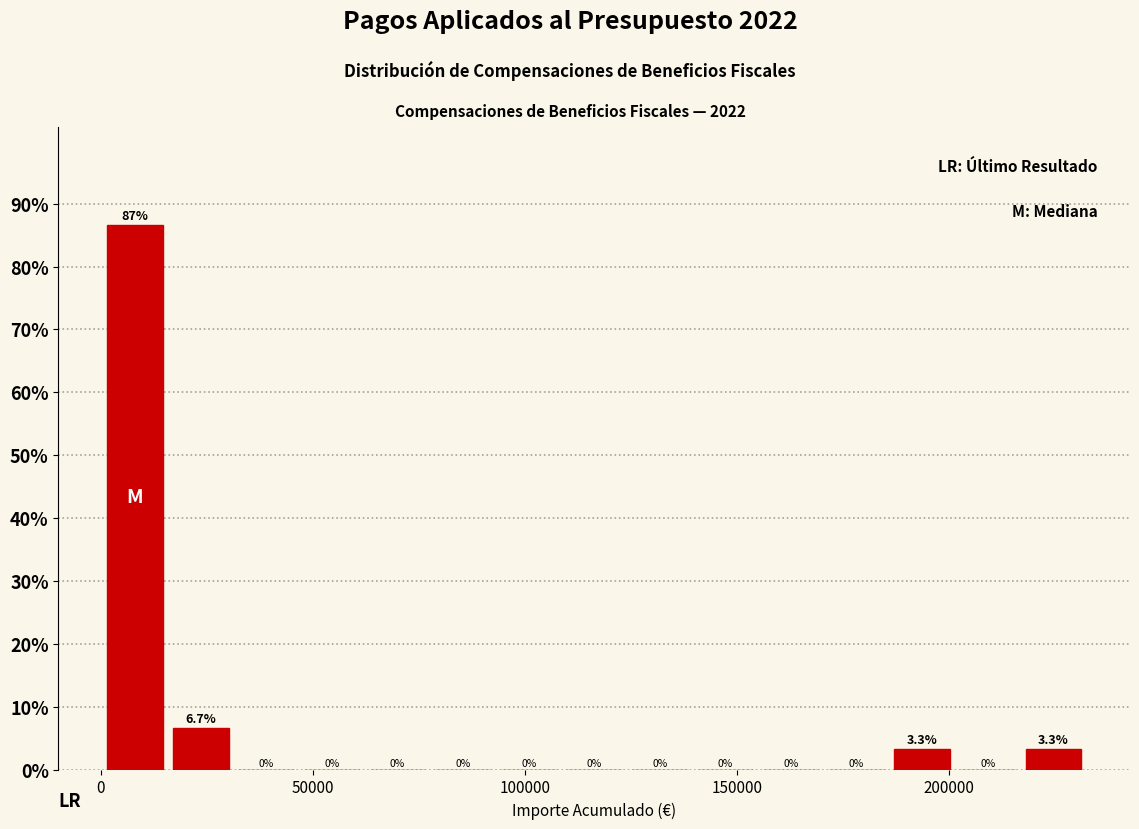

Around what value on the x-axis is the tallest bar? Give the approximate position of its centre, as read against the axis.

10000